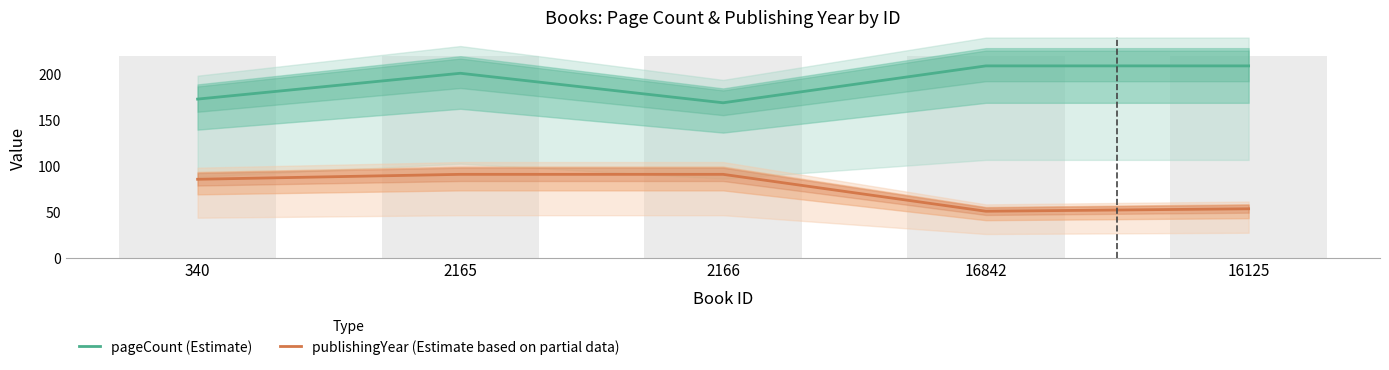

What is the maximum value for pageCount (Estimate)?

208.0